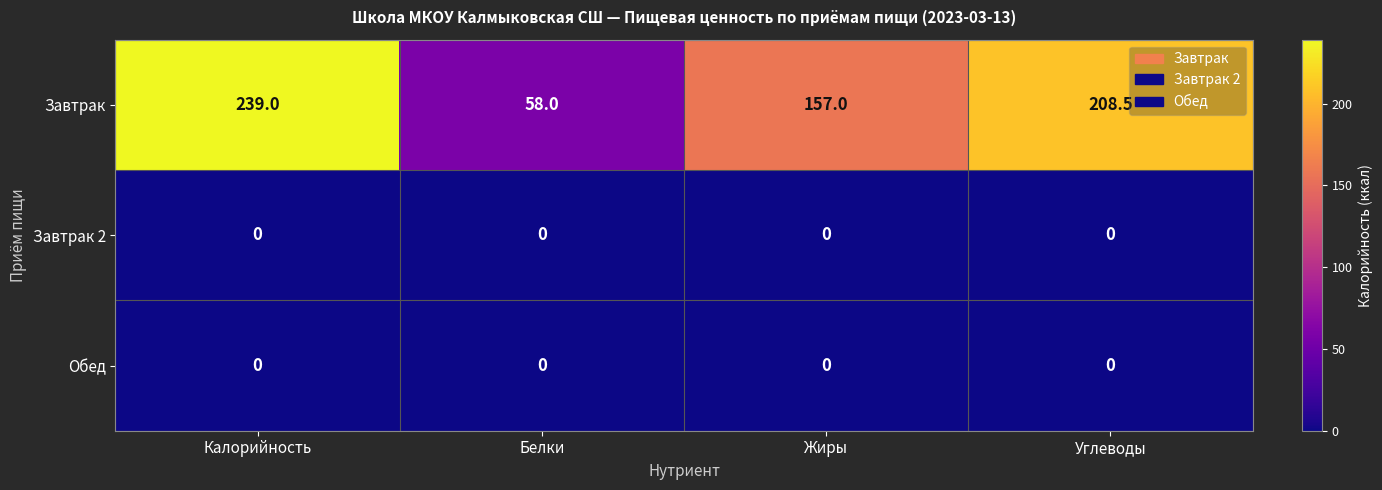

Reading left to right, extract all data points from this chart.

Завтрак: Калорийность=239.0	Белки=58.0	Жиры=157.0	Углеводы=208.5
Завтрак 2: Калорийность=0.0	Белки=0.0	Жиры=0.0	Углеводы=0.0
Обед: Калорийность=0.0	Белки=0.0	Жиры=0.0	Углеводы=0.0